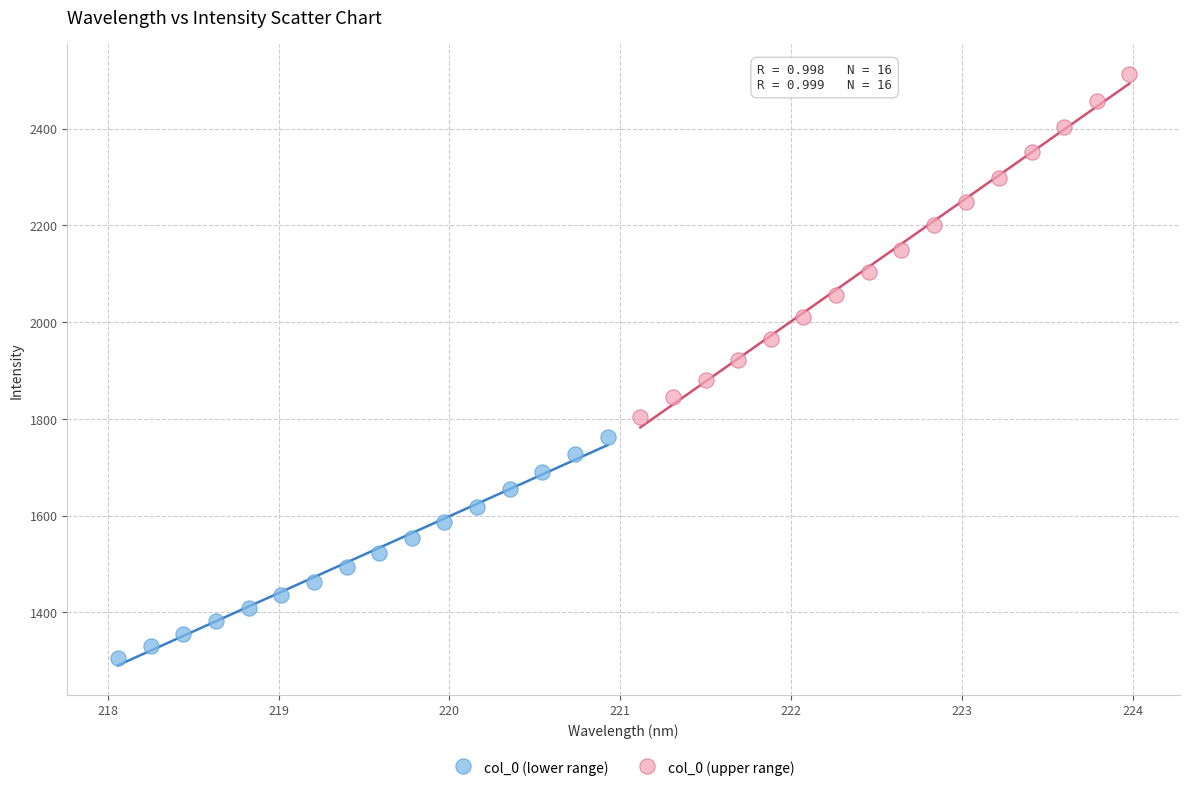

Which series has the widest spread of Y values?

col_0 (upper range)